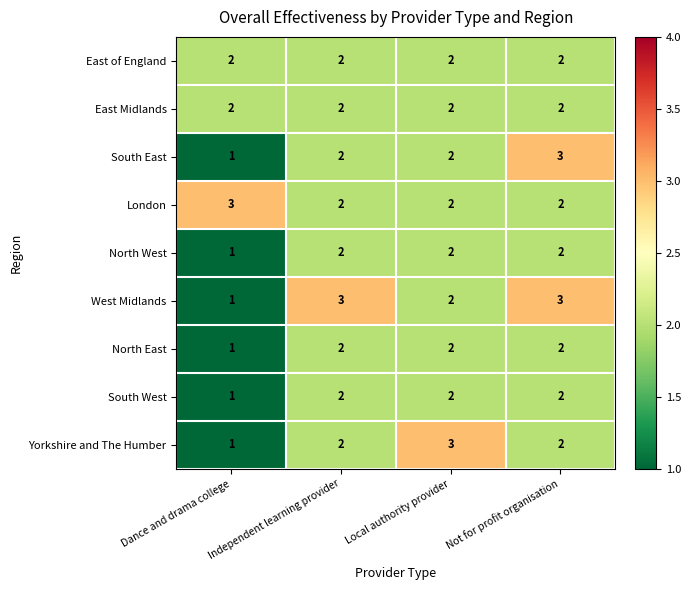

Where is North East nearest to the value 1?

Dance and drama college